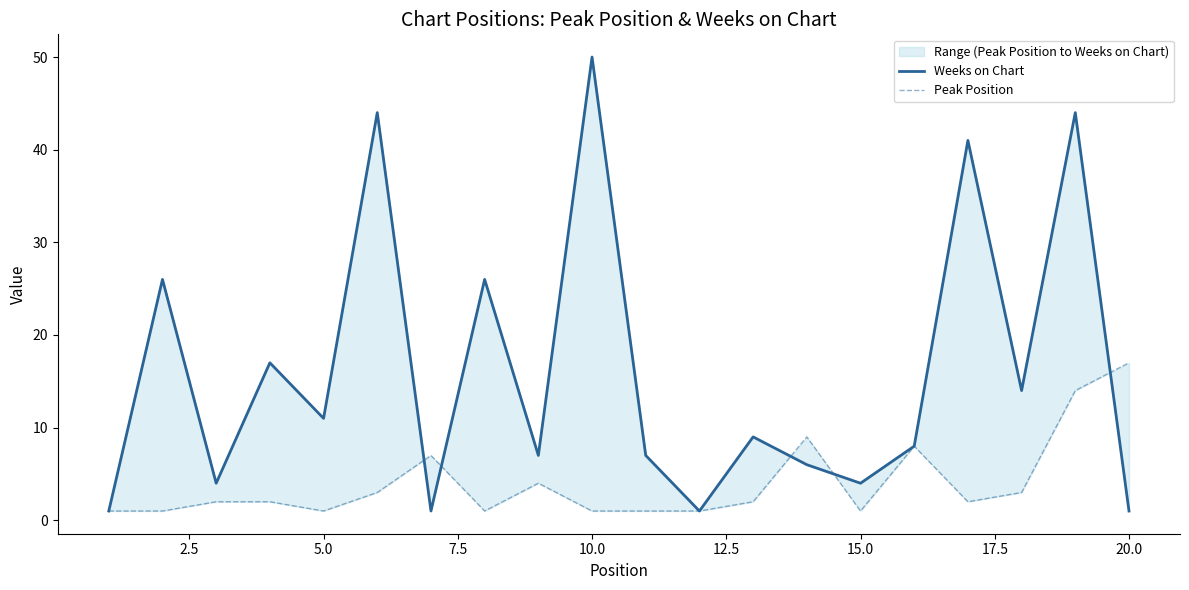

Which series ends up on top after the final intersection of Peak Position and Weeks on Chart?

Peak Position